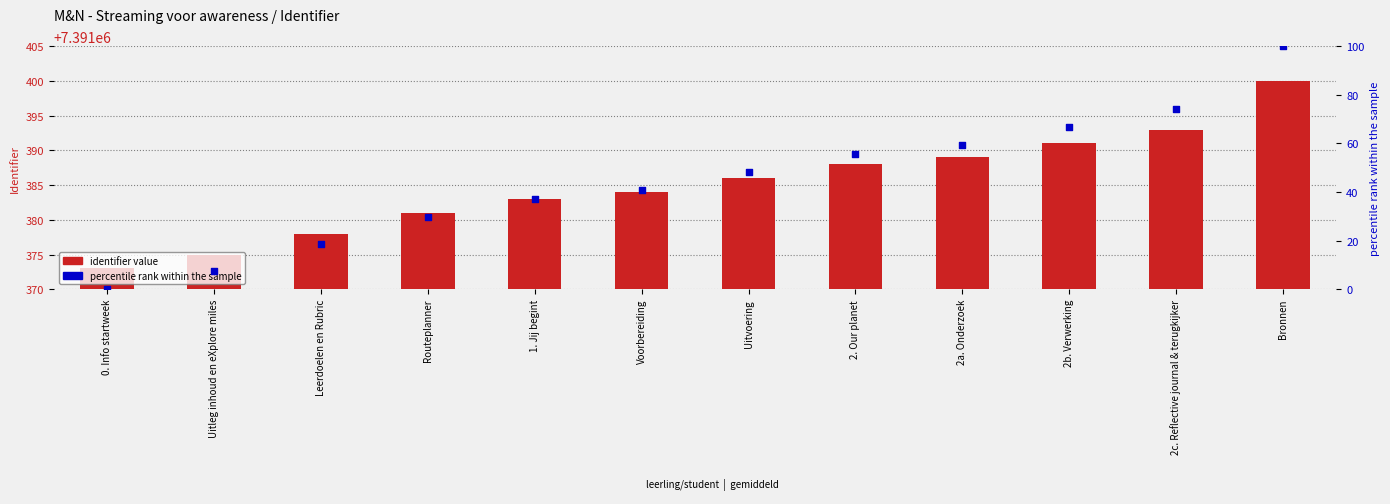

At which category is the sum across all series the highest?

Bronnen